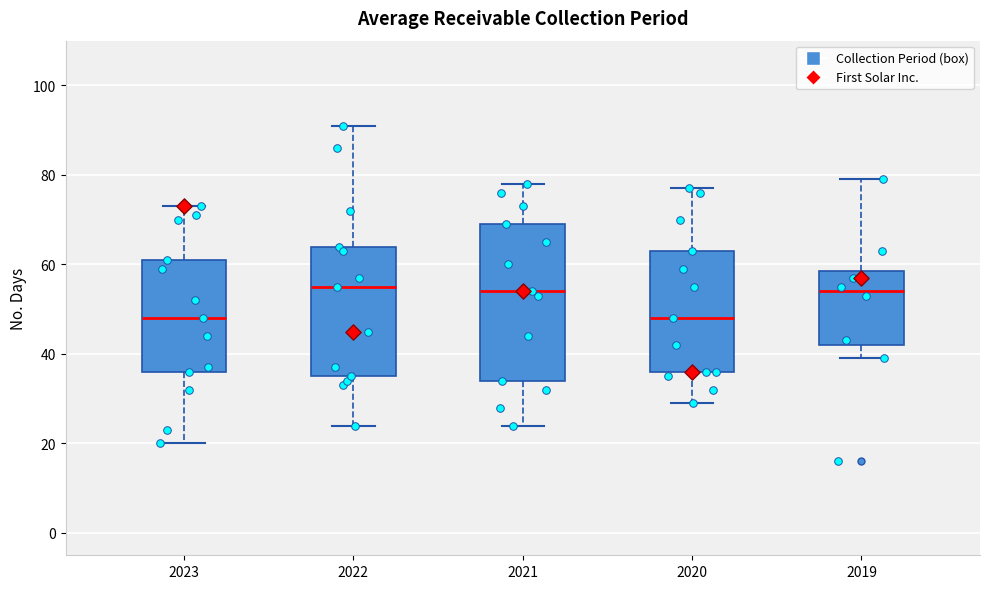

Comparing the boxes themselves (not the whiskers), which one is the tallest?

2021